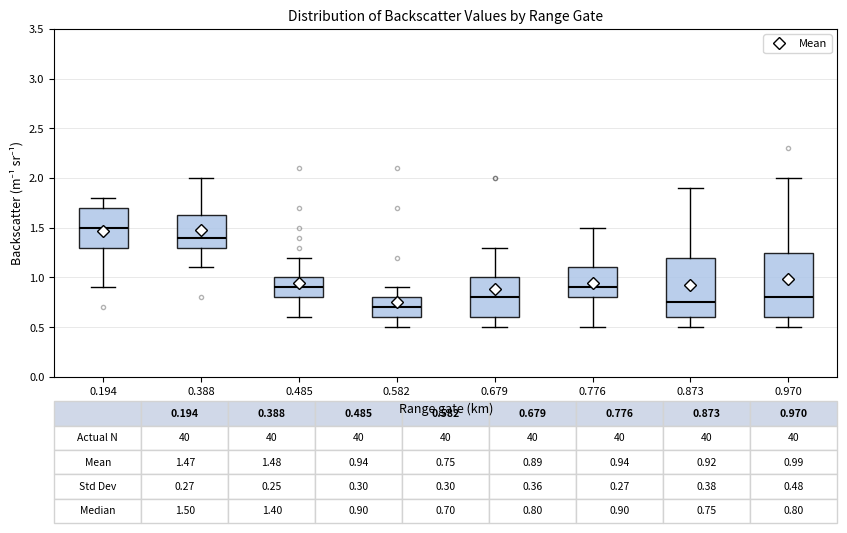

Which box has the highest median line?

0.194